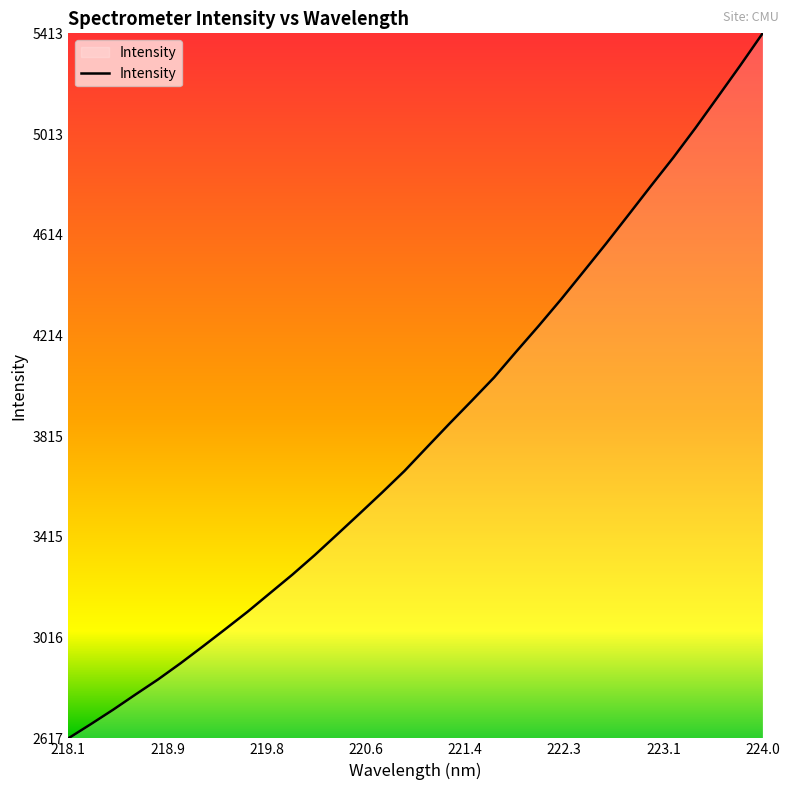

What is the minimum value shown in the chart?

2616.5